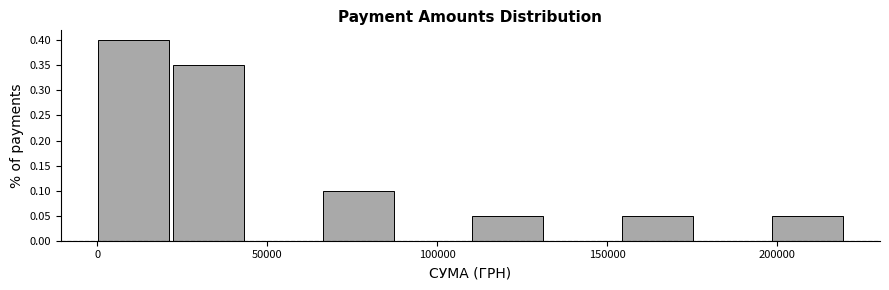

Reading left to right, list every bar in this chart as the range it spans on the x-axis followed by its height. Neither the bar edges nor the heights are printed on the chart, so give them approximately, as read against the axes.

0 to 20000: 0.40
20000 to 45000: 0.35
45000 to 65000: 0
65000 to 90000: 0.10
90000 to 110000: 0
110000 to 130000: 0.05
130000 to 155000: 0
155000 to 175000: 0.05
175000 to 200000: 0
200000 to 220000: 0.05